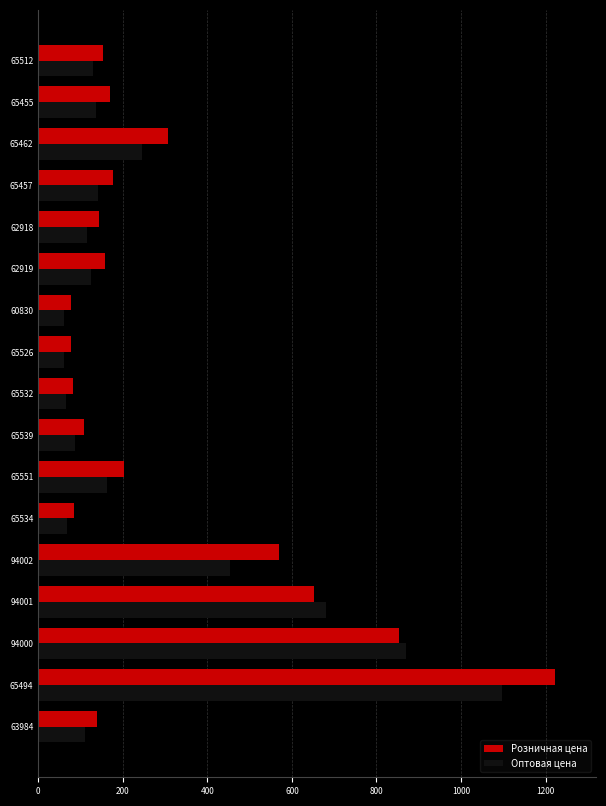

What is the sum of all Розничная цена values?

5167.0